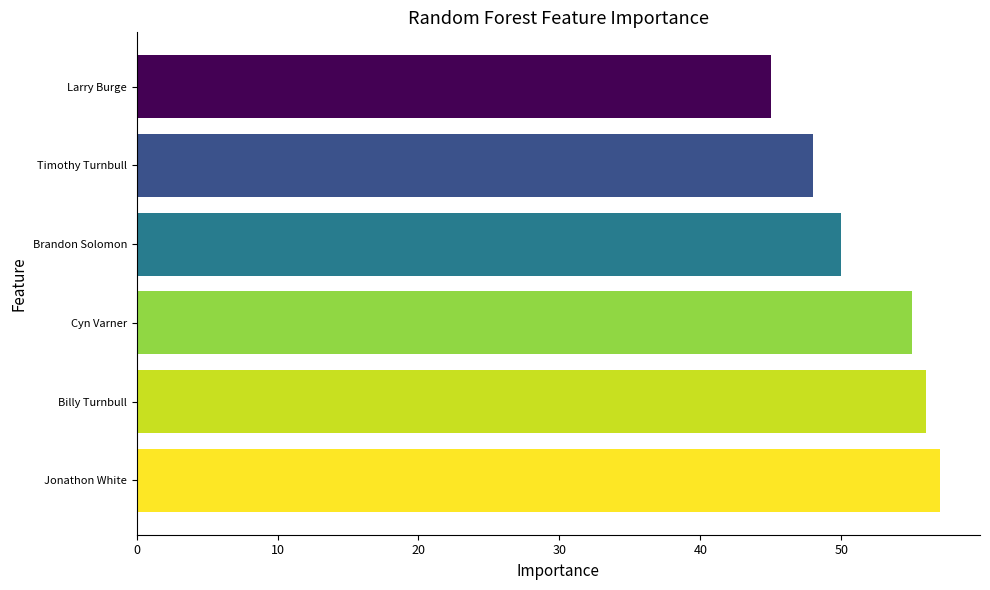

The chart shows a value of 55 at Cyn Varner. True or false?

True